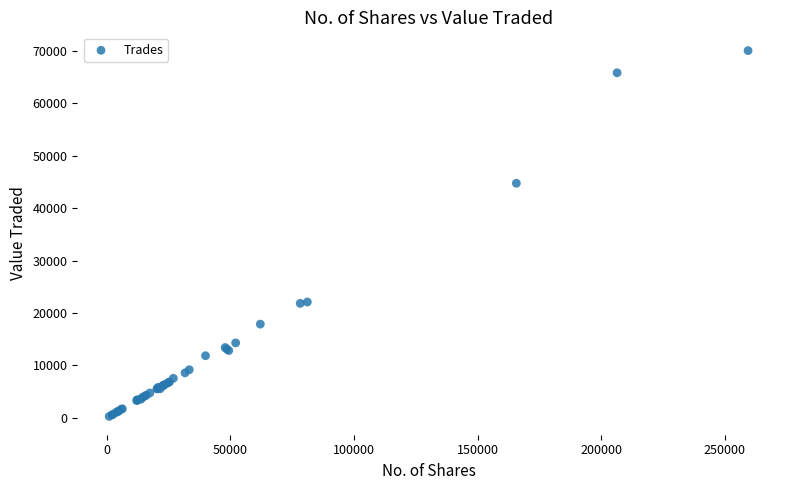

What Y value in the scatter plot is closest to 35149?

44733